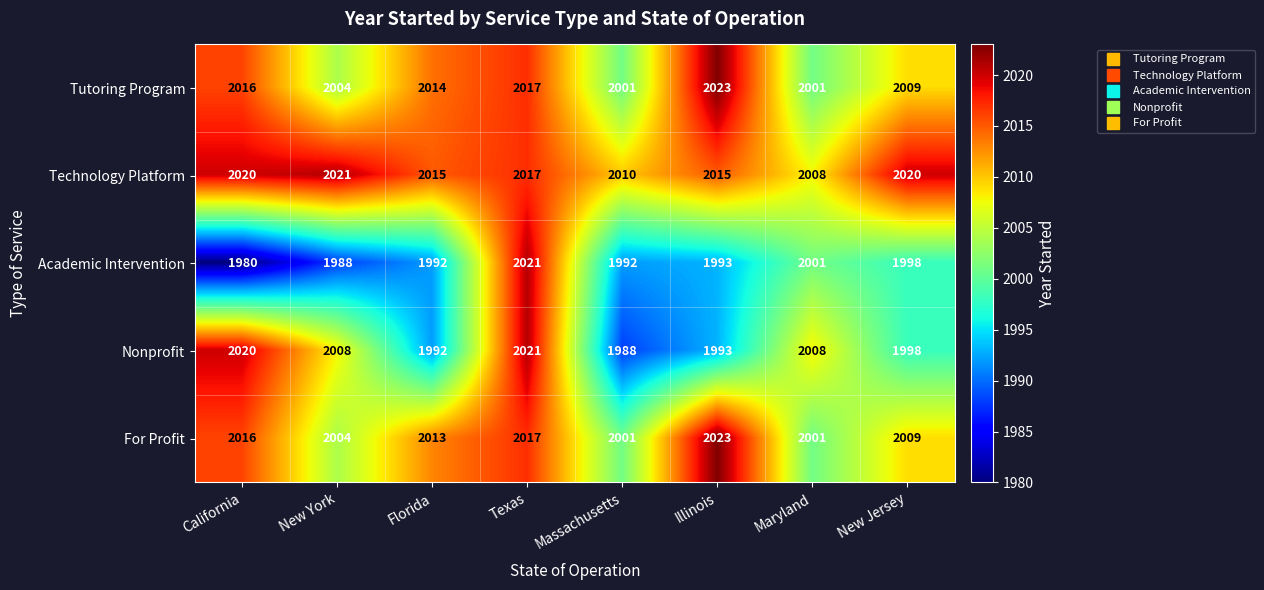

At which label does Technology Platform reach its minimum?

Maryland